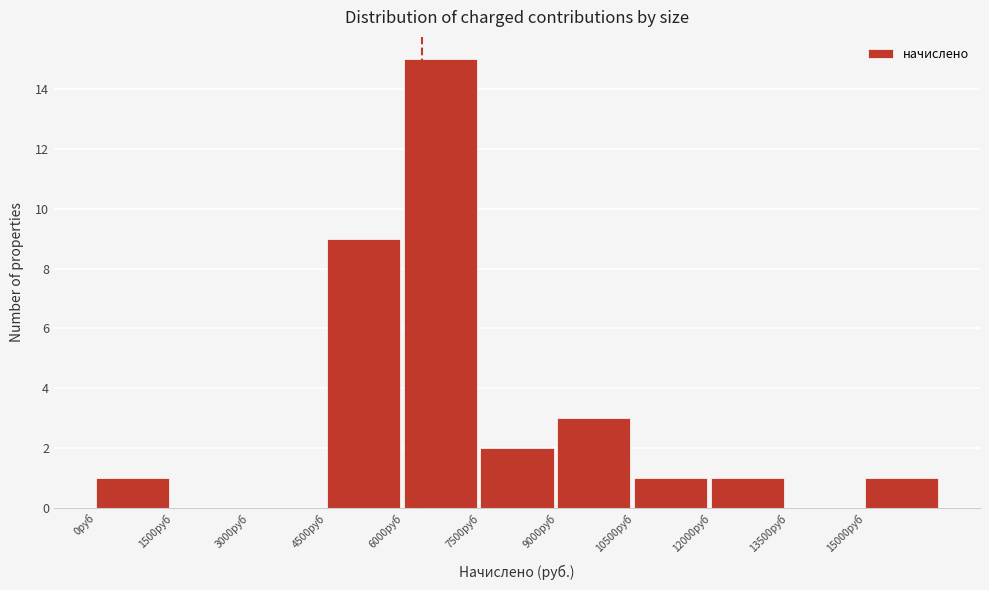

Reading left to right, transcribe this chart: for each bar, give the range it covers on the x-axis and its height. Neither the bar edges nor the heights are printed on the chart, so give them approximately, as read against the axes.

0 to 1500: 1
1500 to 3000: 0
3000 to 4500: 0
4500 to 6000: 9
6000 to 7500: 15
7500 to 9000: 2
9000 to 10500: 3
10500 to 12000: 1
12000 to 13500: 1
13500 to 15000: 0
15000 to 16500: 1